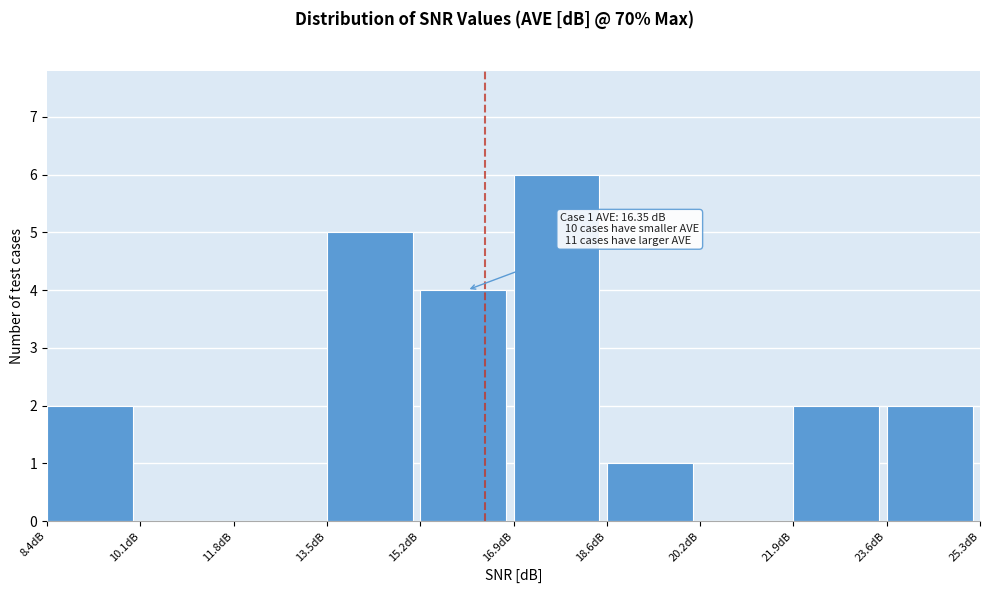

Over which range of the x-axis is the bar tallest?

16.8 to 18.6